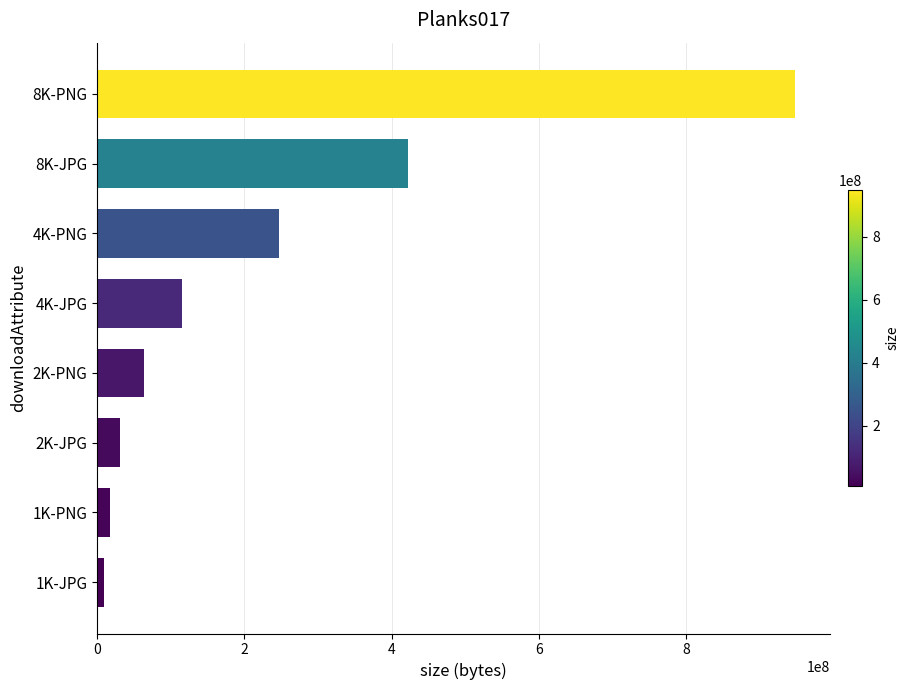

Reading bottom to top, transcribe all the data shown in this chart.

1K-JPG=8490010	1K-PNG=16887935	2K-JPG=30813425	2K-PNG=63994300	4K-JPG=114782113	4K-PNG=247368631	8K-JPG=422094674	8K-PNG=948051209